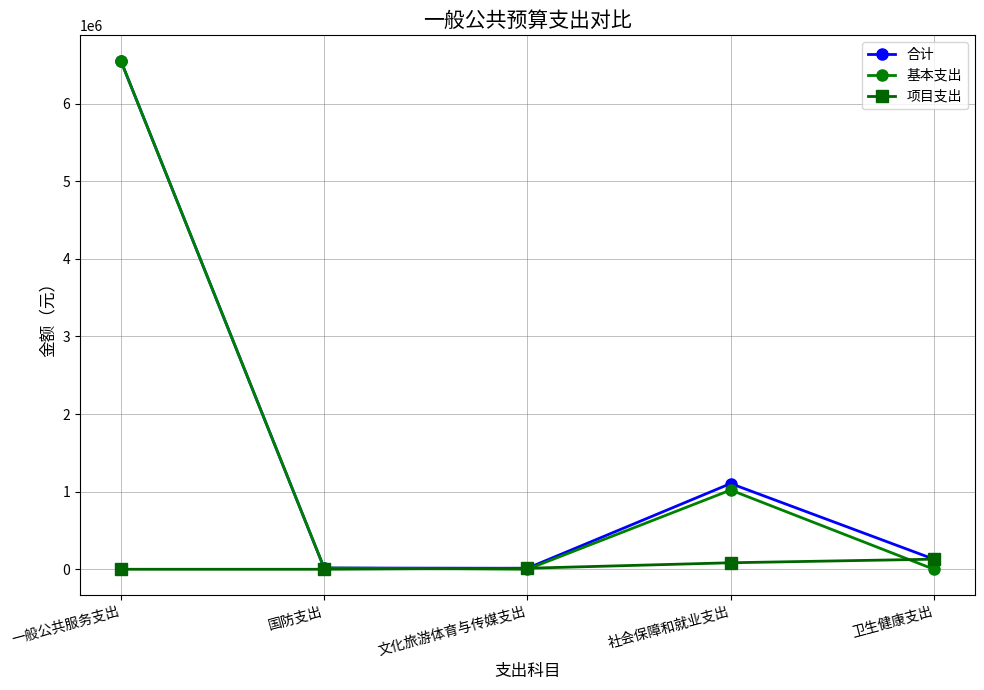

What is the maximum value shown in the chart?

6553091.7